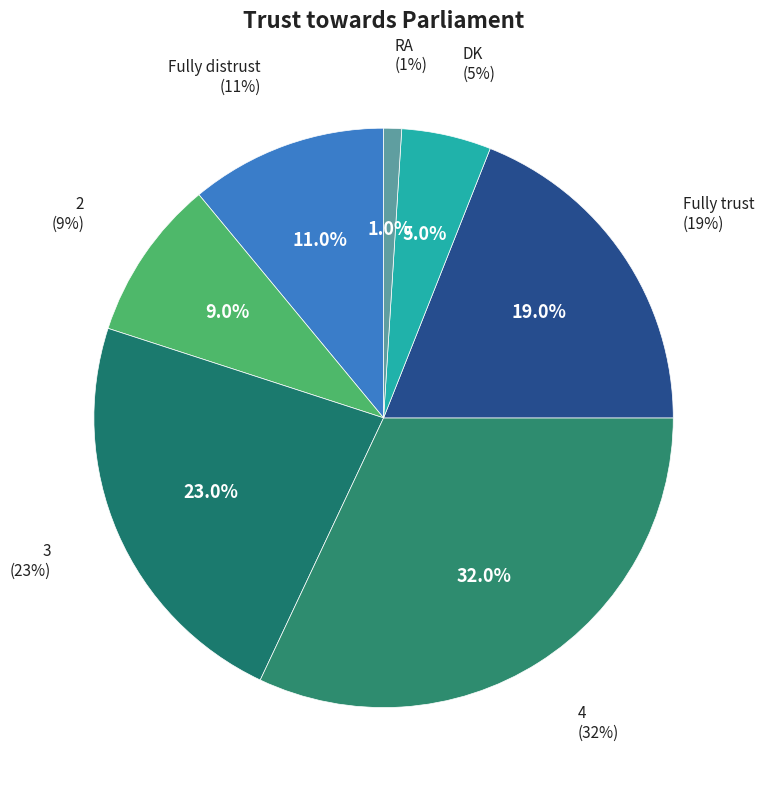

What is the largest slice in the pie chart?

4